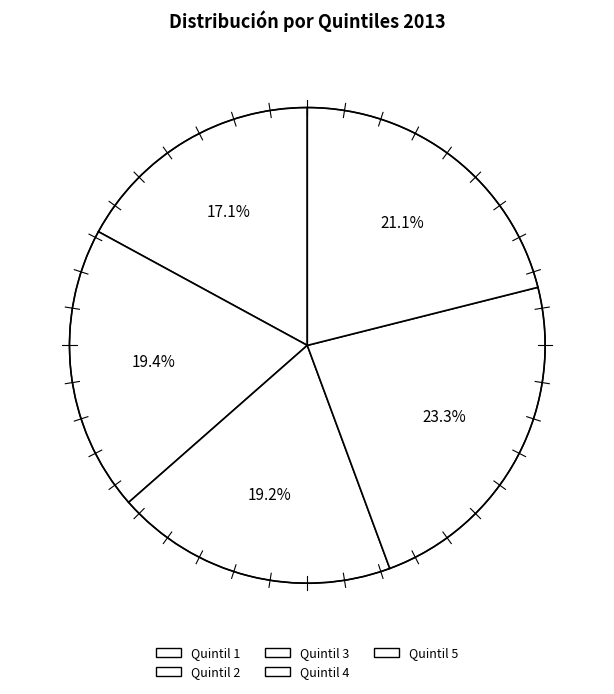

What percentage is the Quintil 3 slice, to the nearest percent?

19%